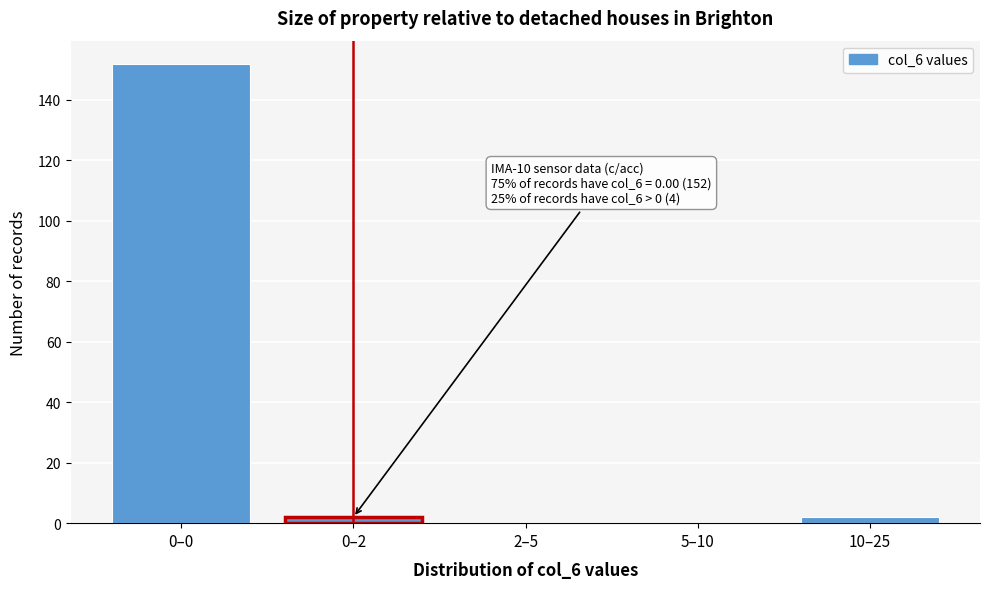

Reading right to left, what are all the values shown in this chart?

10–25=2	5–10=0	2–5=0	0–2=2	0–0=152